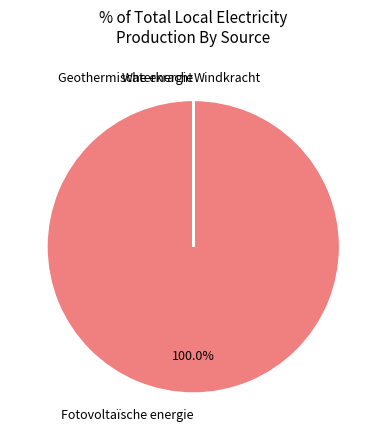

Which slice is the largest?

Fotovoltaïsche energie